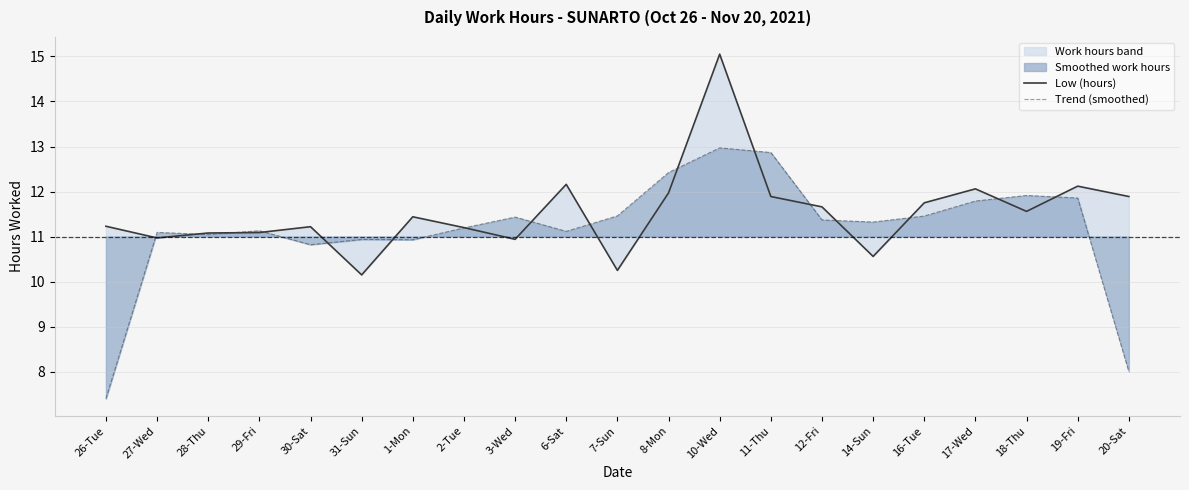

Reading left to right, list all the values displayed in this chart.

Low (hours): 26-Tue=11.2	27-Wed=11.0	28-Thu=11.1	29-Fri=11.1	30-Sat=11.2	31-Sun=10.2	1-Mon=11.4	2-Tue=11.2	3-Wed=10.9	6-Sat=12.2	7-Sun=10.2	8-Mon=12.0	10-Wed=15.1	11-Thu=11.9	12-Fri=11.7	14-Sun=10.6	16-Tue=11.8	17-Wed=12.1	18-Thu=11.6	19-Fri=12.1	20-Sat=11.9
Trend (smoothed): 26-Tue=7.4	27-Wed=11.1	28-Thu=11.0	29-Fri=11.1	30-Sat=10.8	31-Sun=10.9	1-Mon=10.9	2-Tue=11.2	3-Wed=11.4	6-Sat=11.1	7-Sun=11.5	8-Mon=12.4	10-Wed=13.0	11-Thu=12.9	12-Fri=11.4	14-Sun=11.3	16-Tue=11.5	17-Wed=11.8	18-Thu=11.9	19-Fri=11.9	20-Sat=8.0